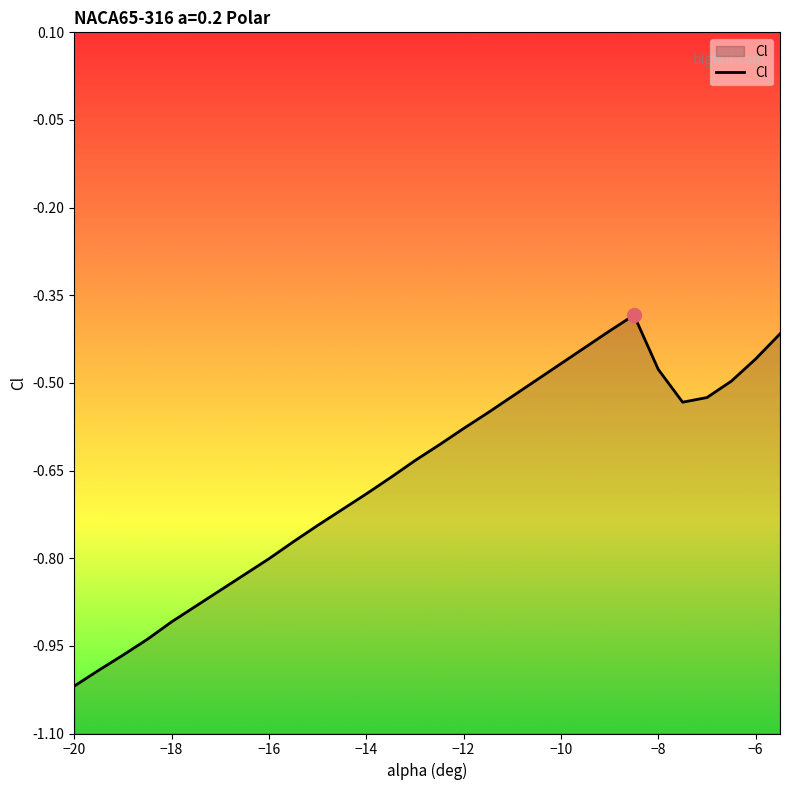

Which category has the lowest value across all series?

−20